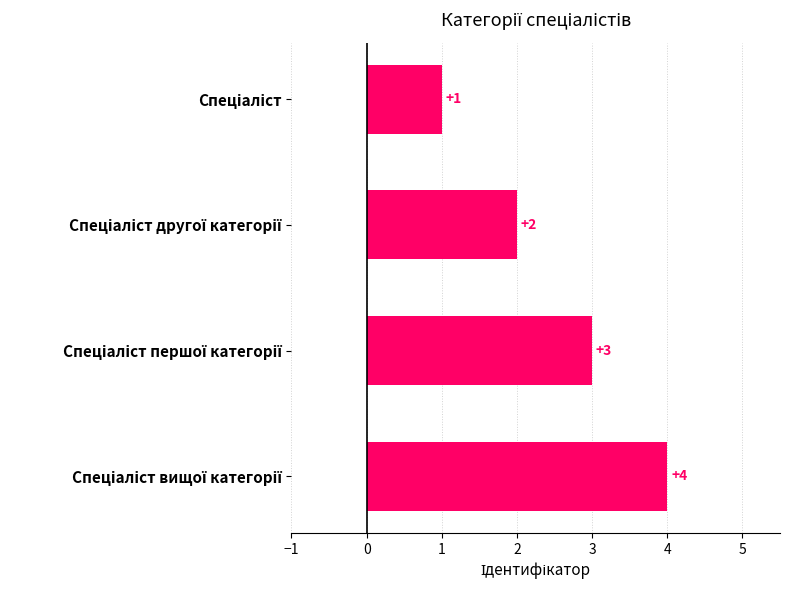

What is the value of the 1st bar from the top?

1